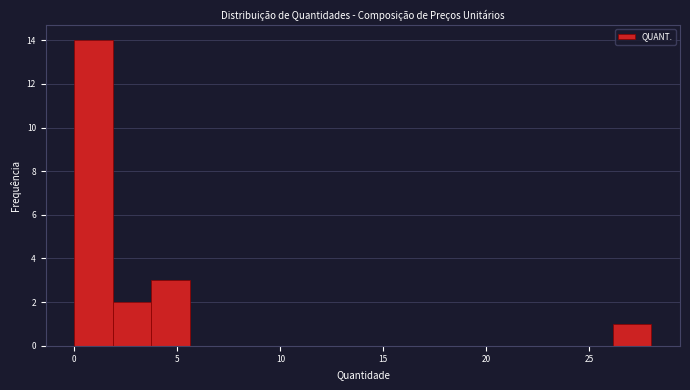

Around what value on the x-axis is the tallest bar? Give the approximate position of its centre, as read against the axis.

1.0